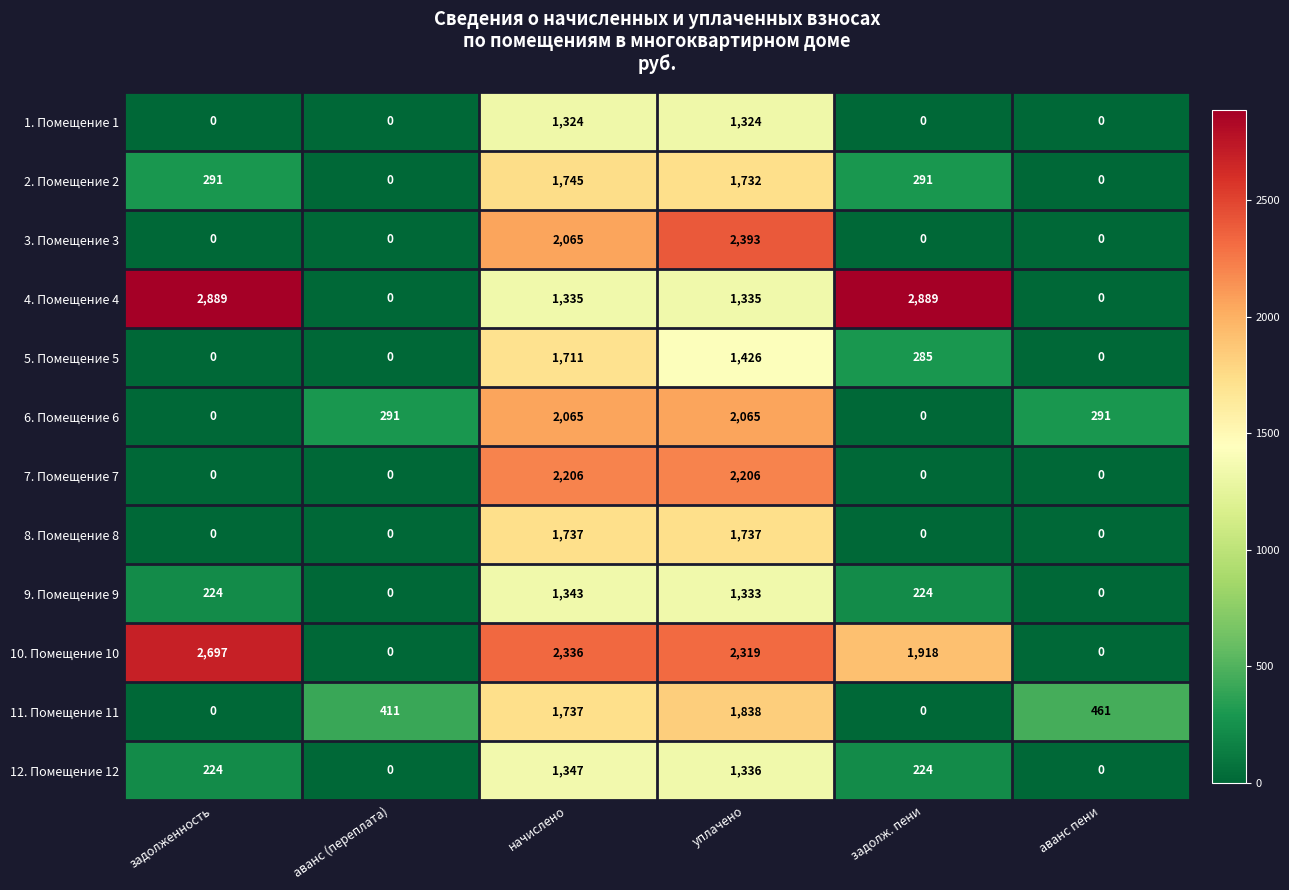

Is it true that 4. Помещение 4 equals 0 at аванс (переплата)?

True